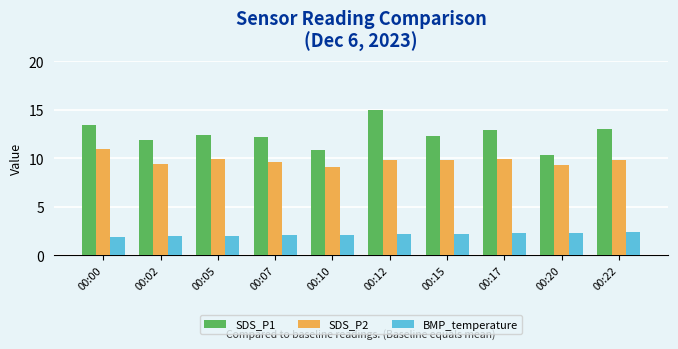

Which series has the largest range (max minus min)?

SDS_P1